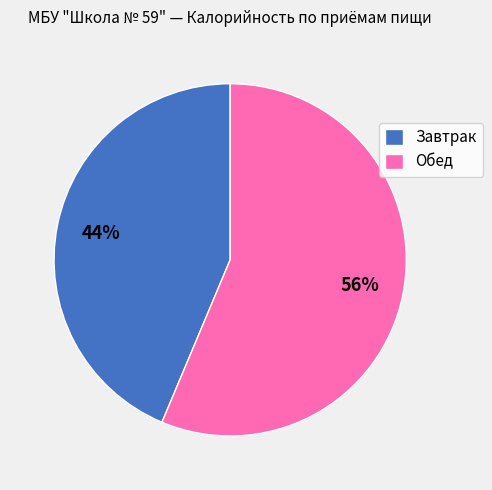

To the nearest percent, what percentage of the pie is Завтрак?

44%